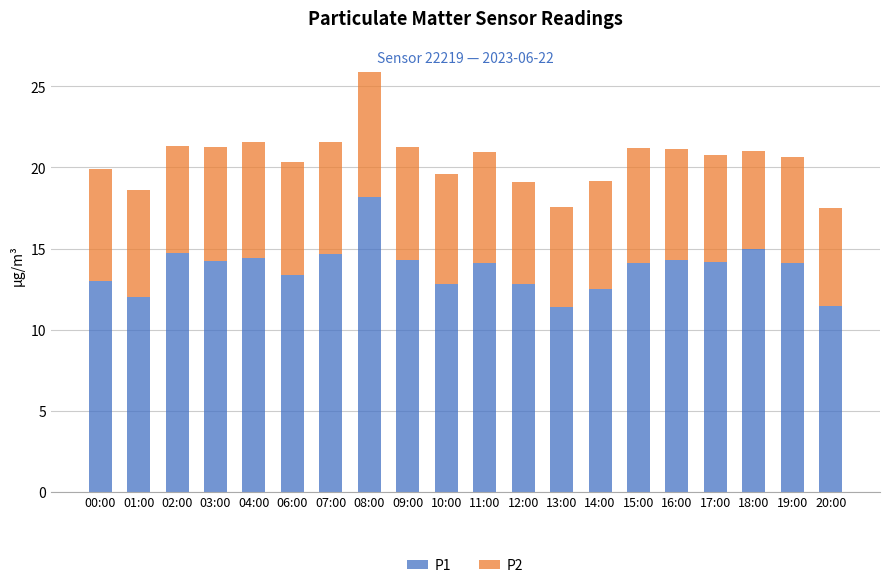

At which label does P1 reach its peak?

08:00